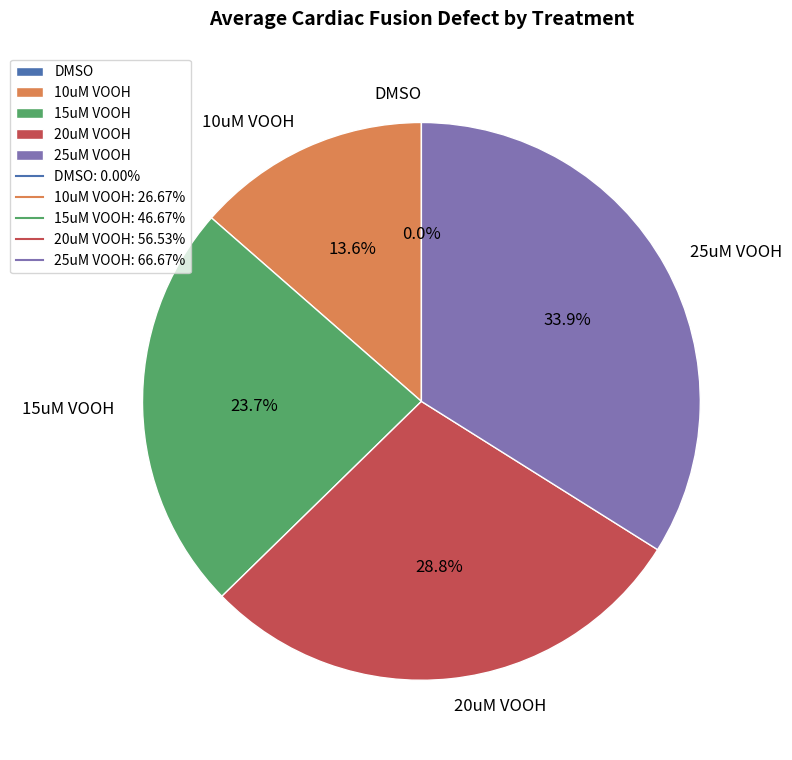

What is the smallest slice in the pie chart?

DMSO